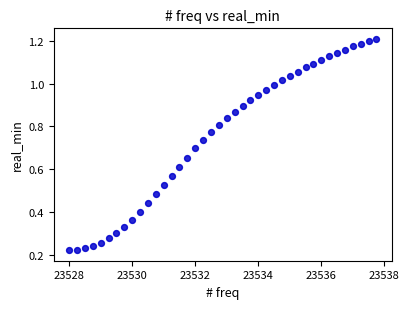

What is the range of X values (max minus min)?

9.8